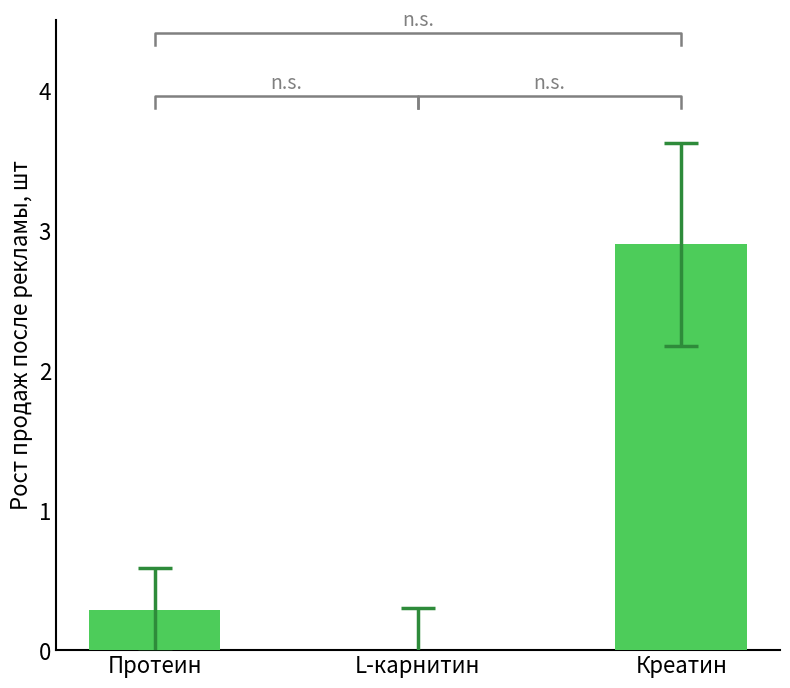

Is it true that the value at L-карнитин is 0.0?

True